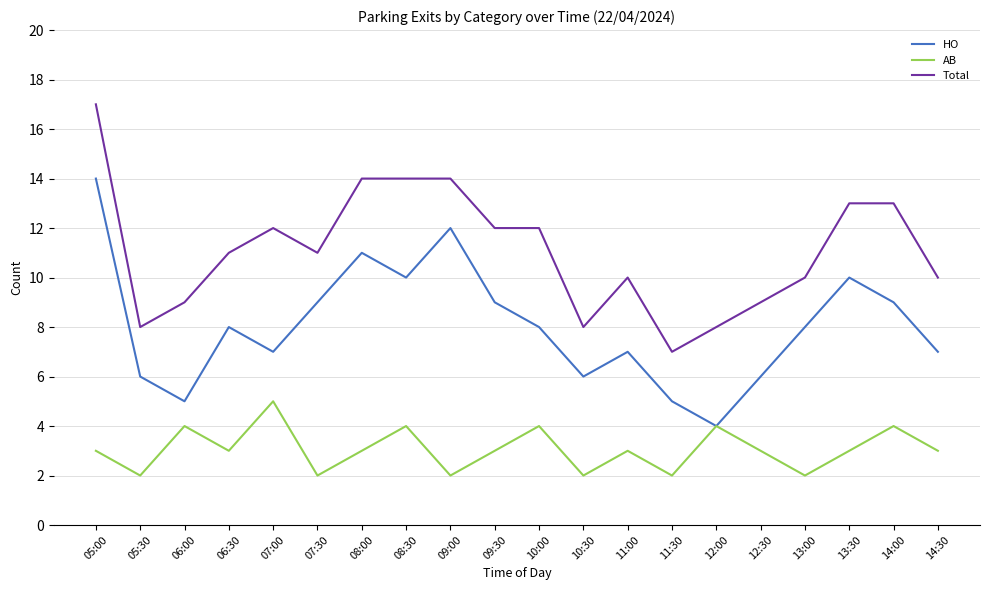

True or false: AB and Total cross at least once.

False